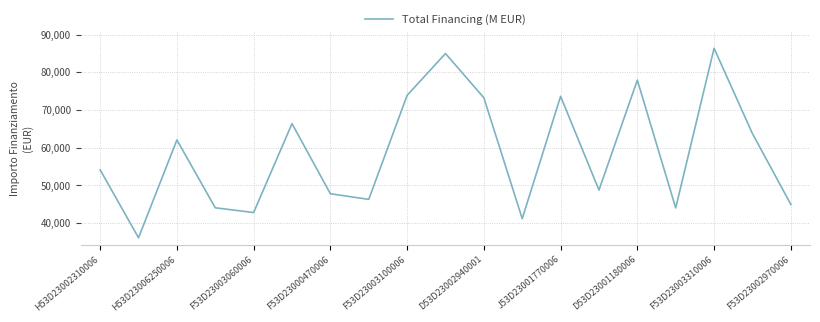

How many values are below 54144?

9